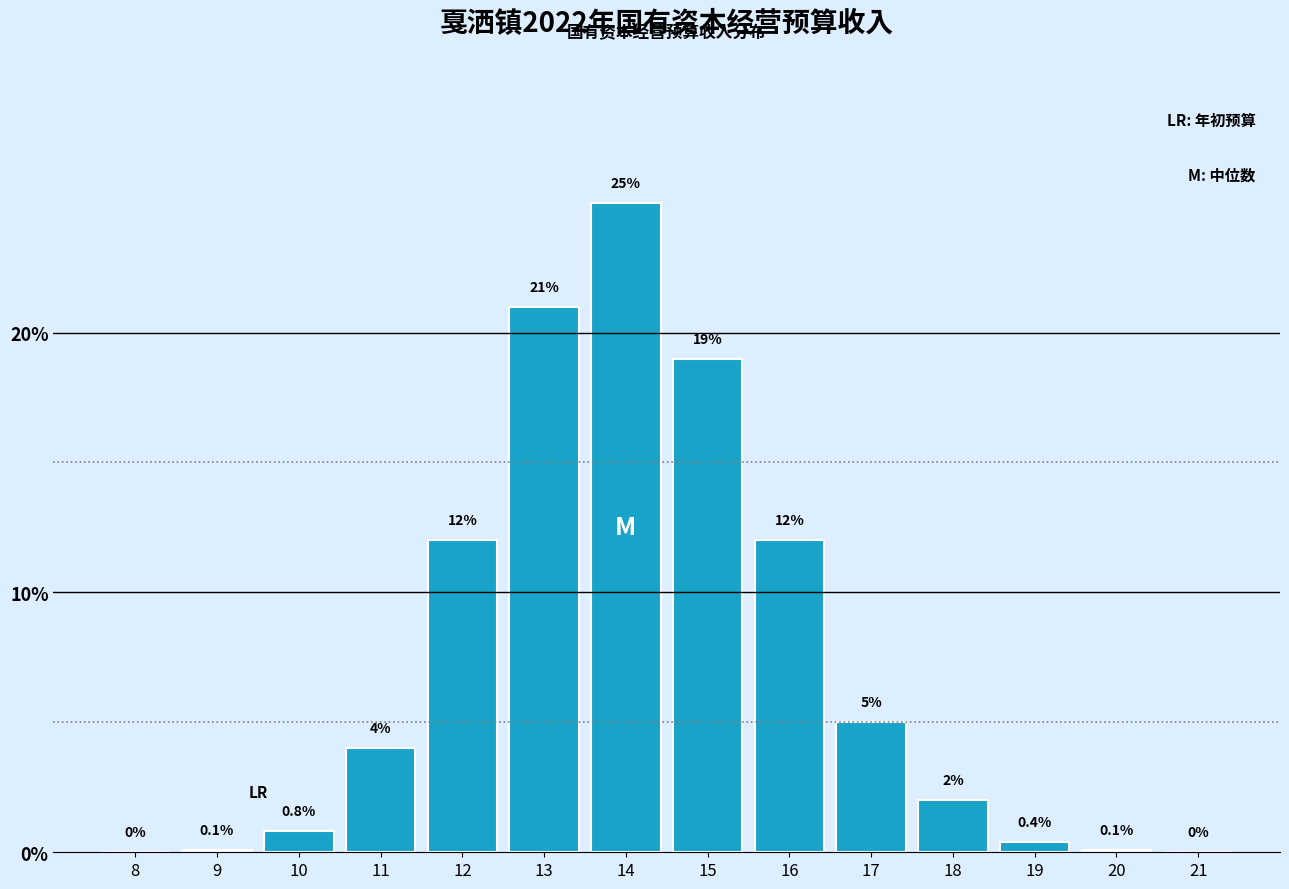

Reading left to right, extract all data points from this chart.

8=0.0	9=0.1	10=0.8	11=4.0	12=12.0	13=21.0	14=25.0	15=19.0	16=12.0	17=5.0	18=2.0	19=0.4	20=0.1	21=0.0